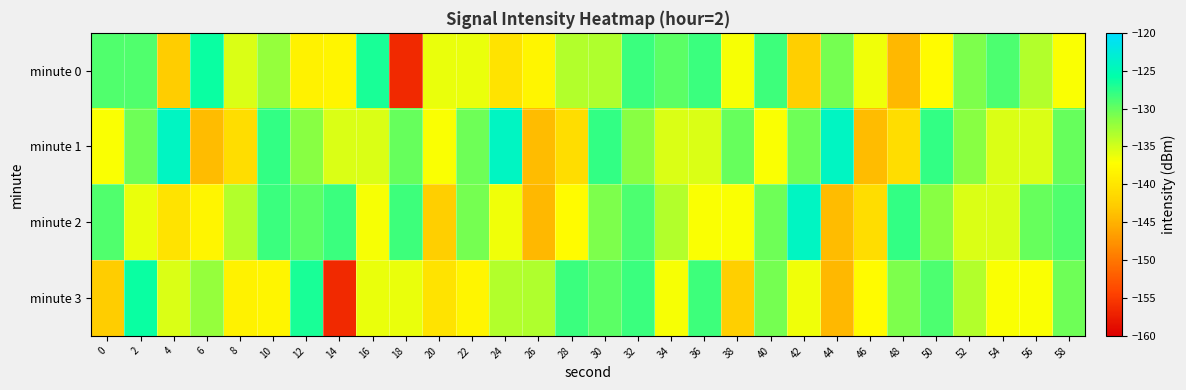

What is the maximum value shown in the chart?

-124.1